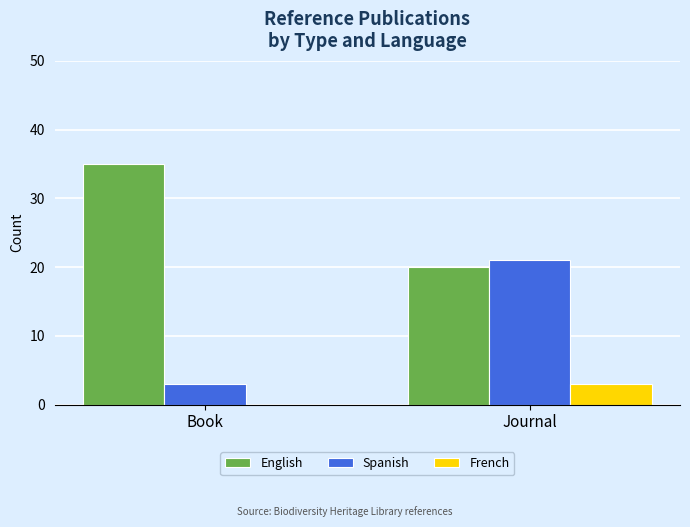

What is the average value of the Spanish series?

12